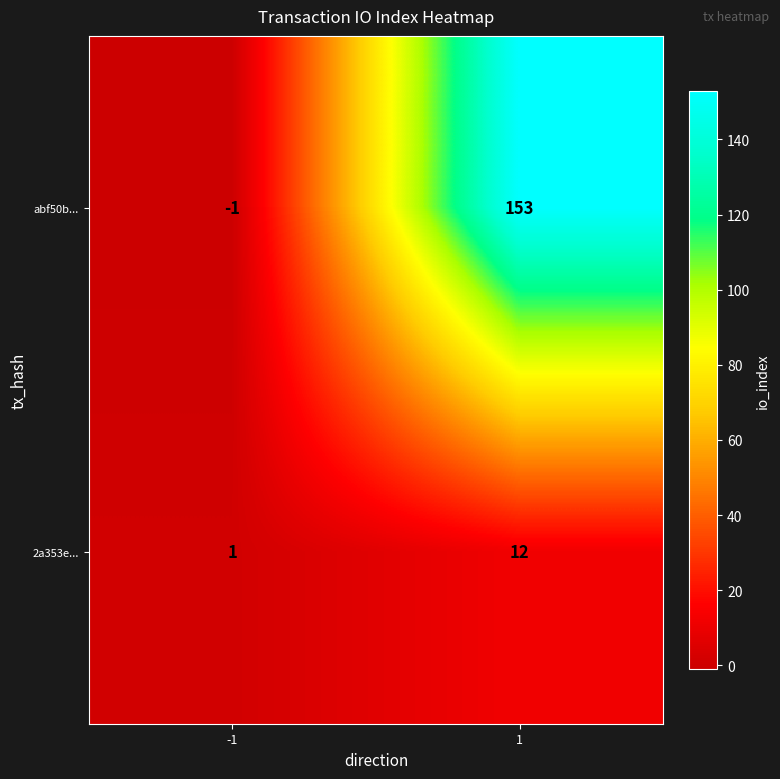

At how many categories does at least one series exceed 19?

1